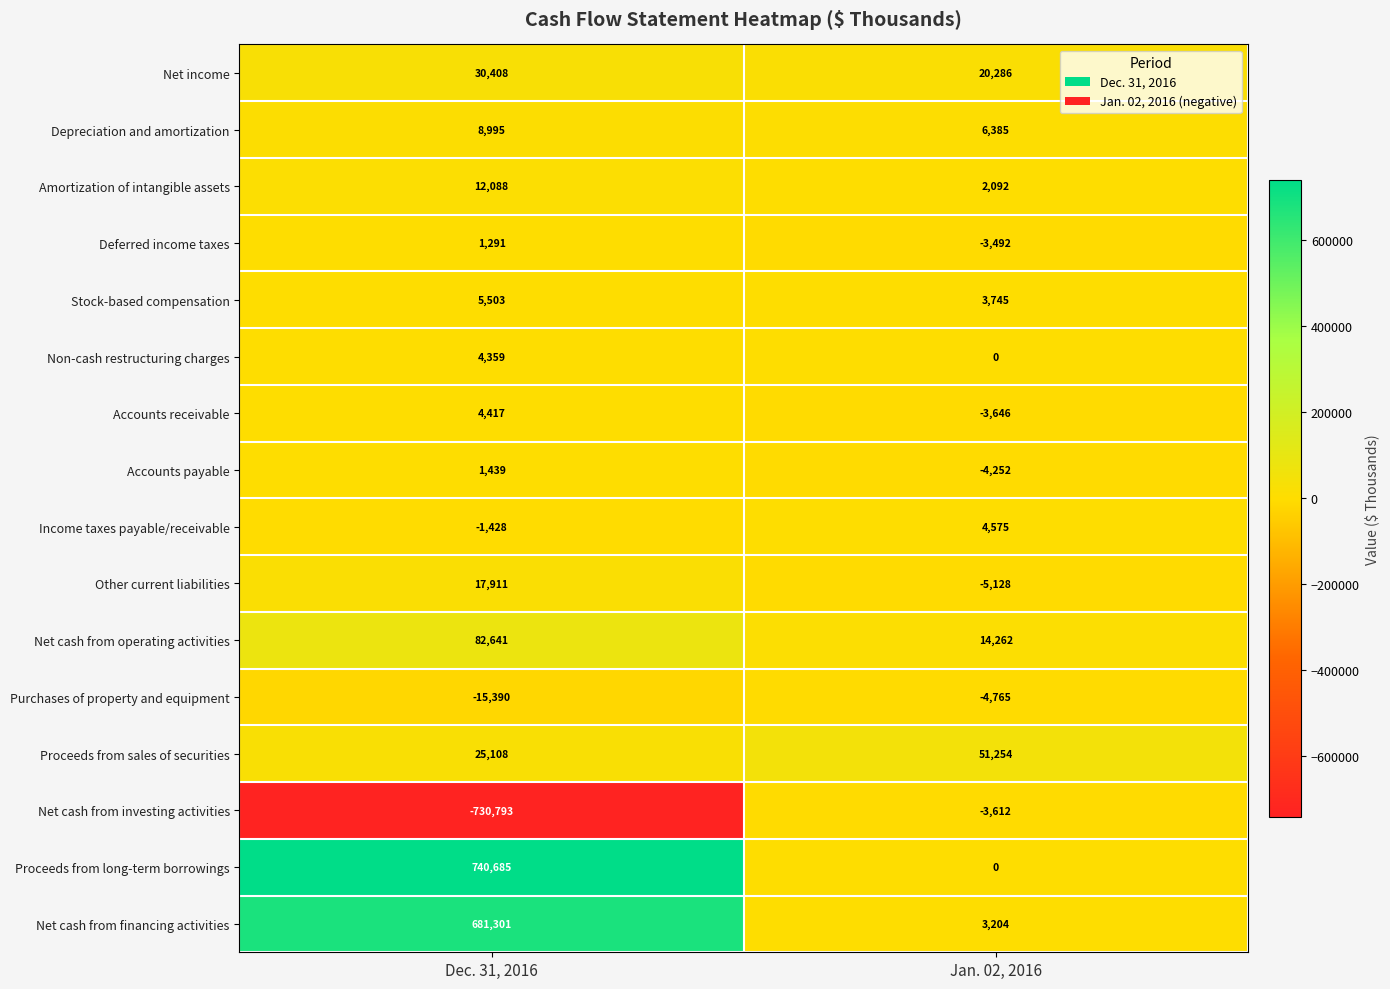

Which category has the lowest value in the Proceeds from sales of securities series?

Dec. 31, 2016